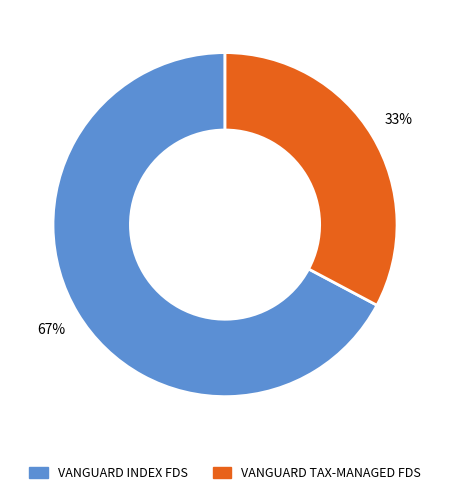

Which category has the biggest portion of the pie?

VANGUARD INDEX FDS